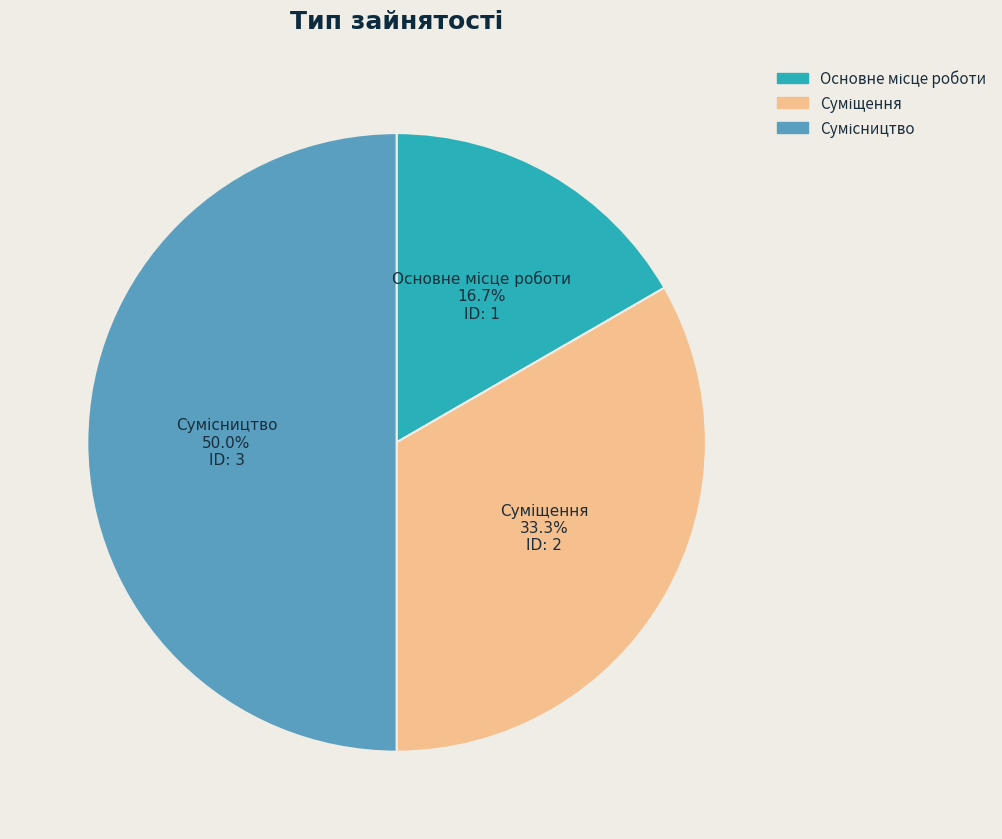

Count the number of slices in the pie.

3